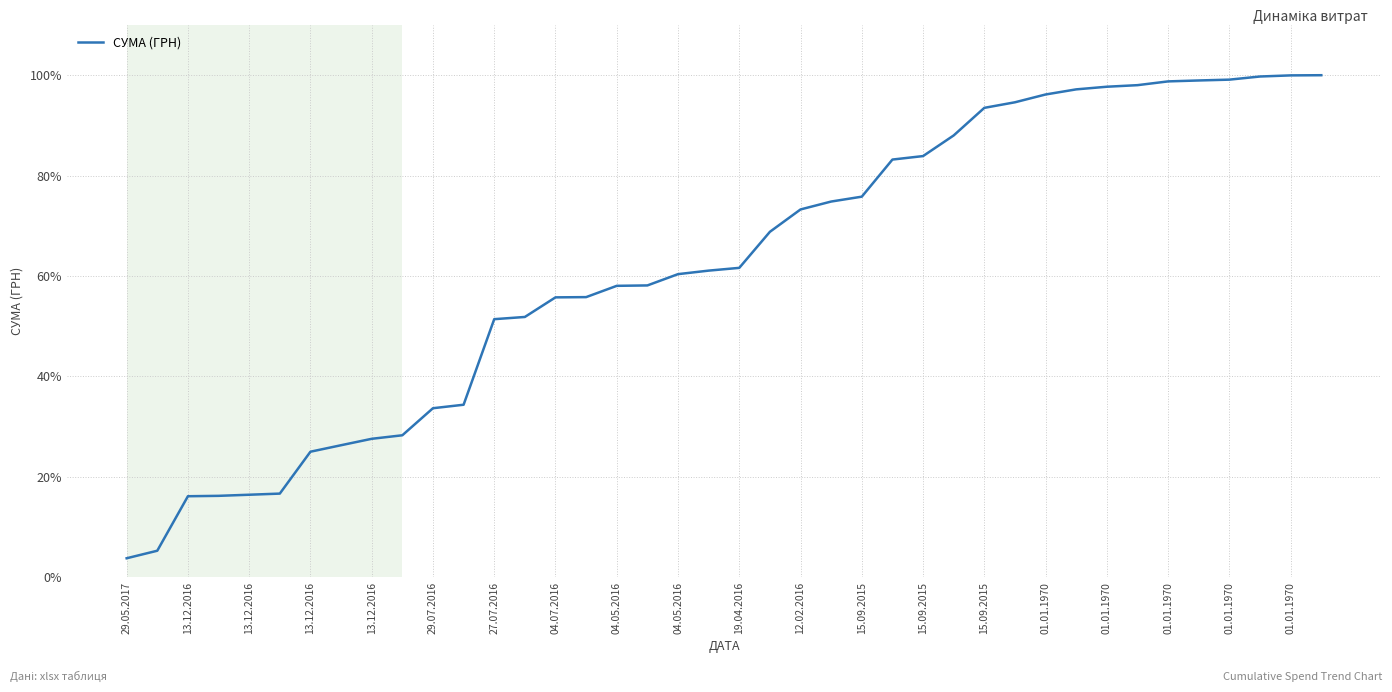

What is the smallest value displayed?

3.8